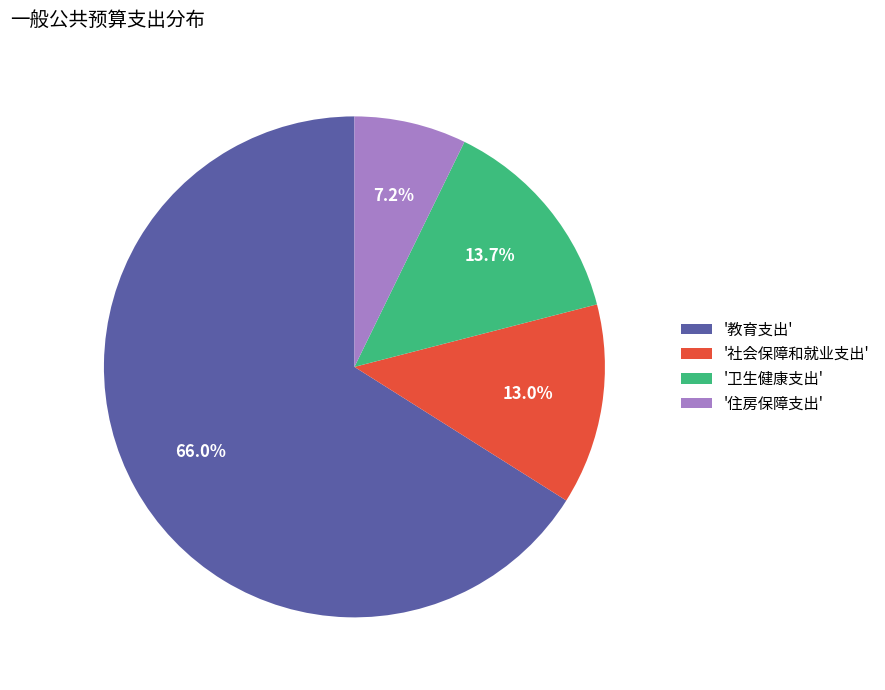

How many slices are in this pie chart?

4